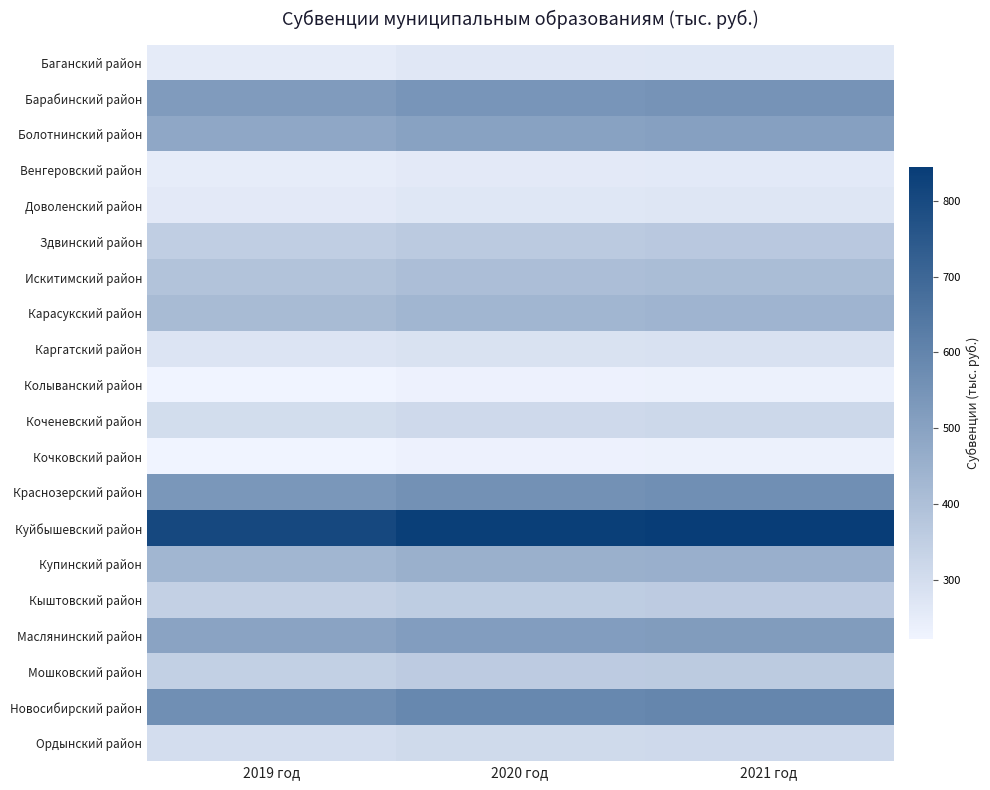

Which series has the widest spread of values?

Куйбышевский район